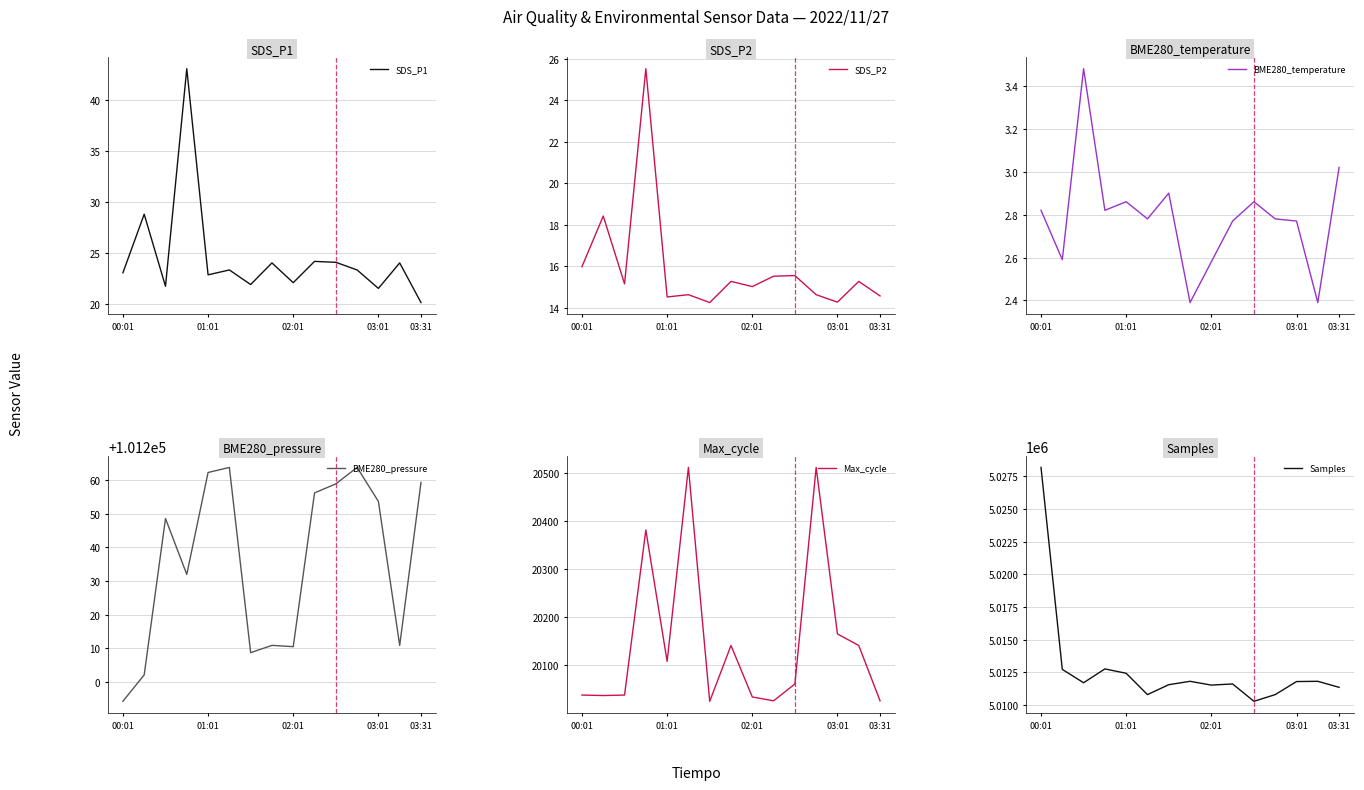

How many values in the SDS_P1 series exceed 23?

9